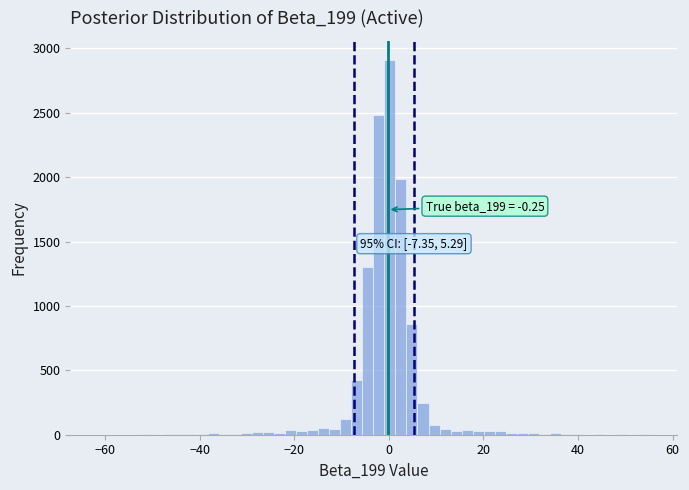

Around what value on the x-axis is the tallest bar? Give the approximate position of its centre, as read against the axis.

0